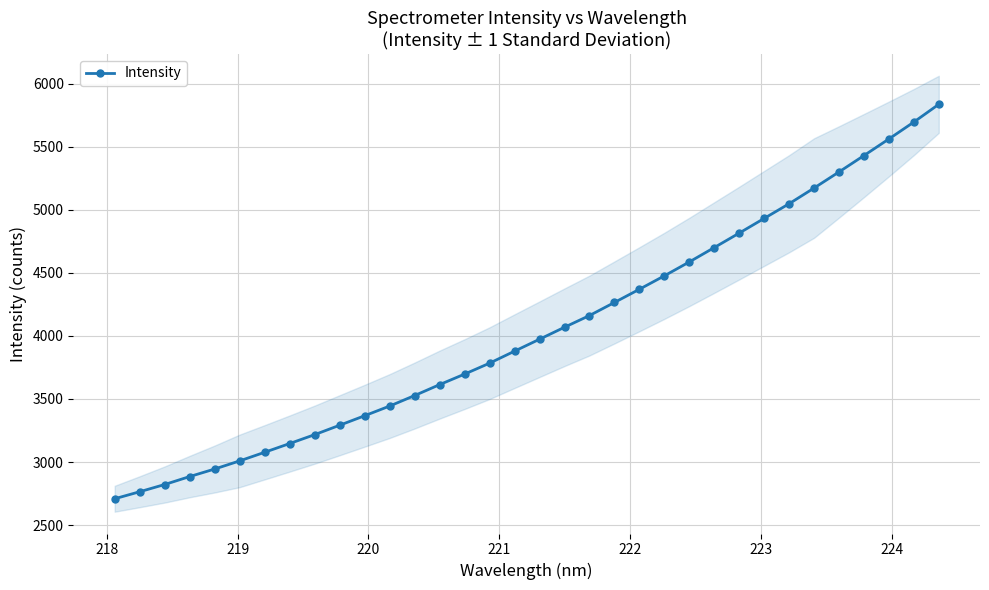

What is the sum of all values?

137584.5